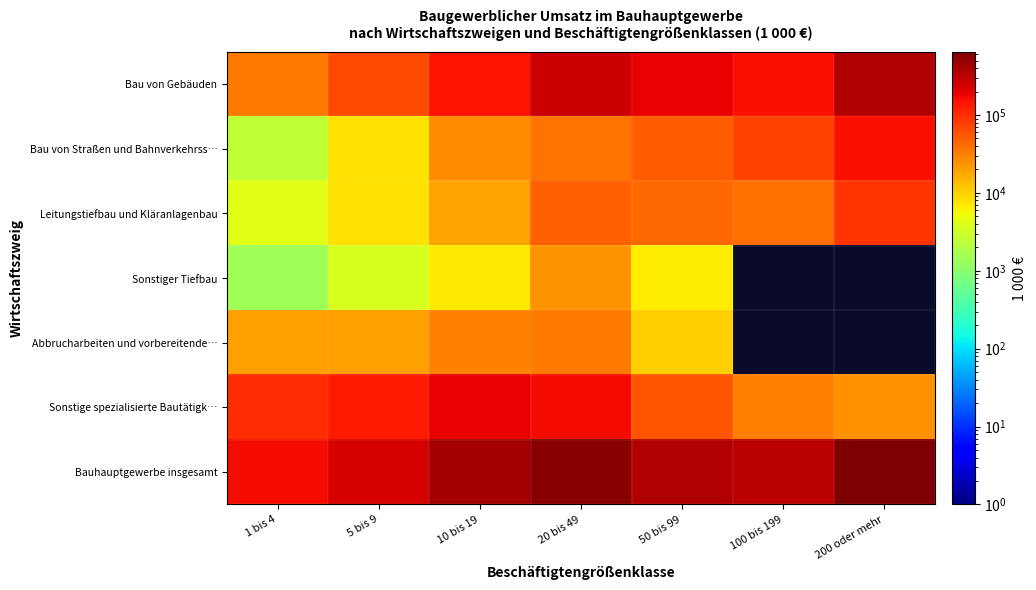

What is the difference between the Bau von Straßen und Bahnverkehrss… values at 200 oder mehr and 20 bis 49?

114974.0